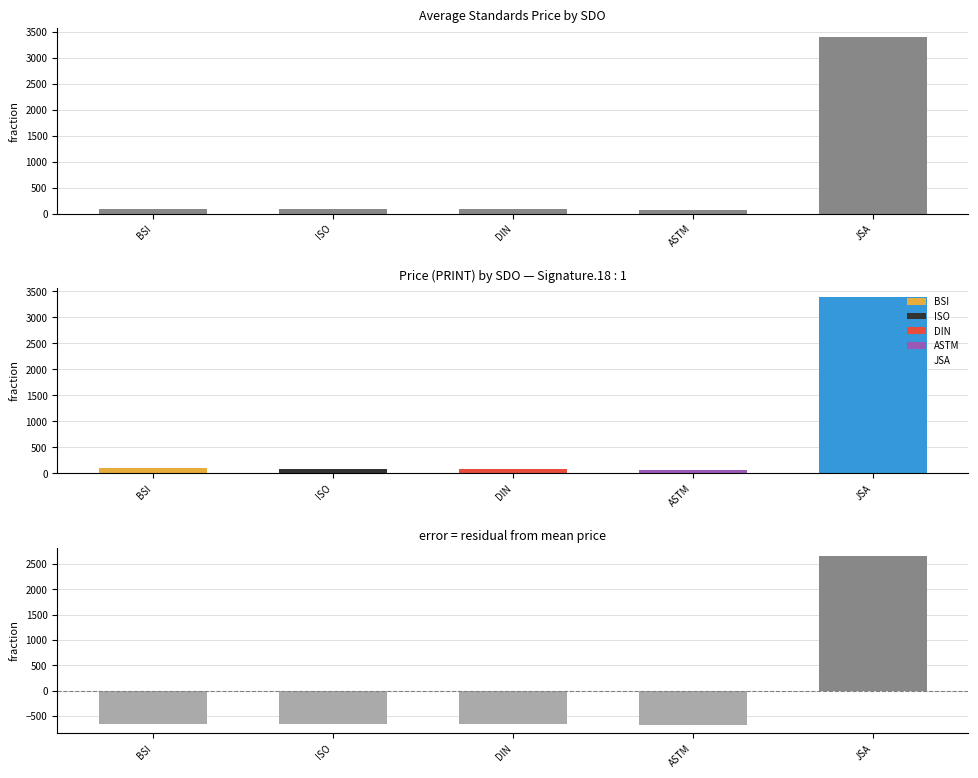

What is the value of the Residual (PDF - mean) bar at the 5th from the left?

2653.9